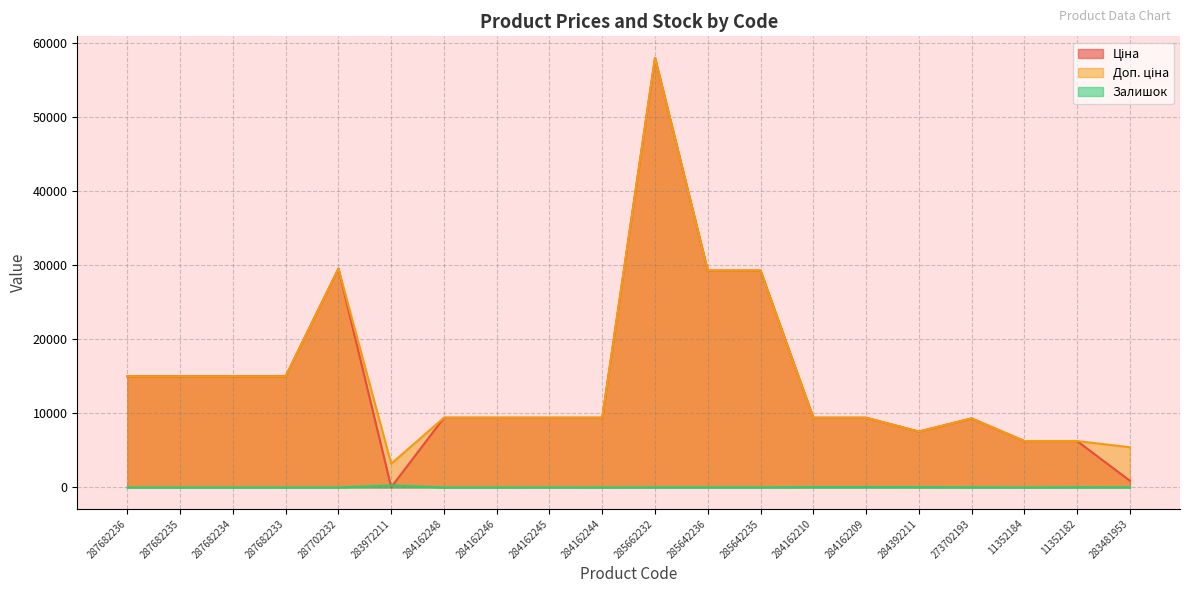

Between 287682233 and 284162210, which is larger?

287682233